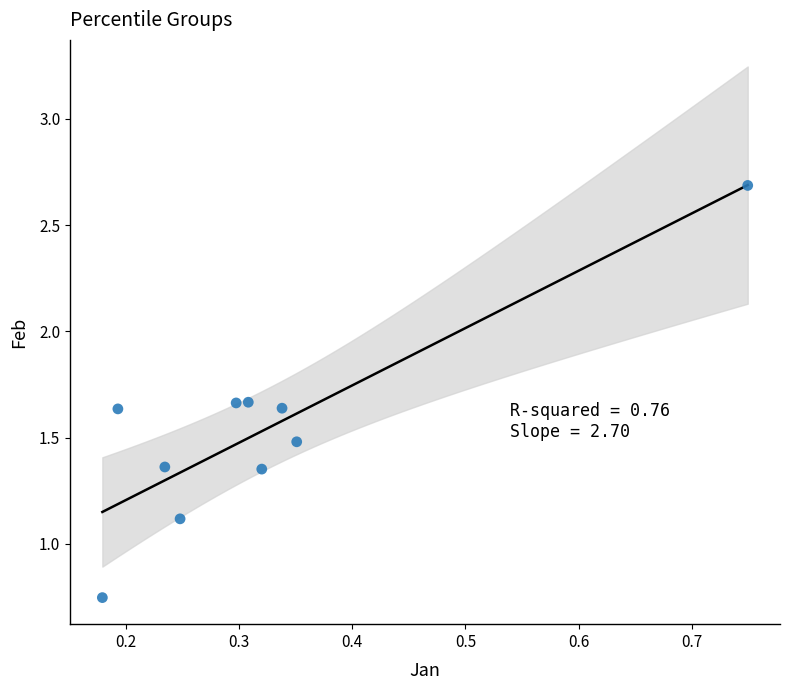

What is the average Y value?

1.5